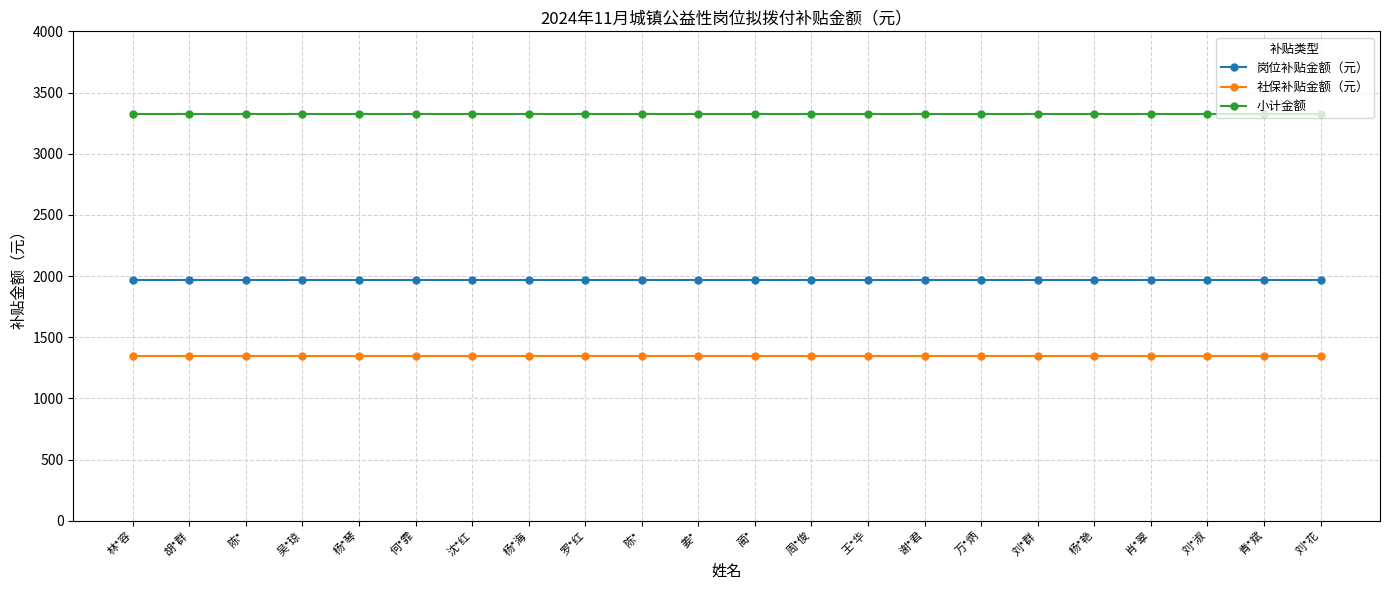

True or false: 岗位补贴金额（元） and 小计金额 intersect in this chart.

False